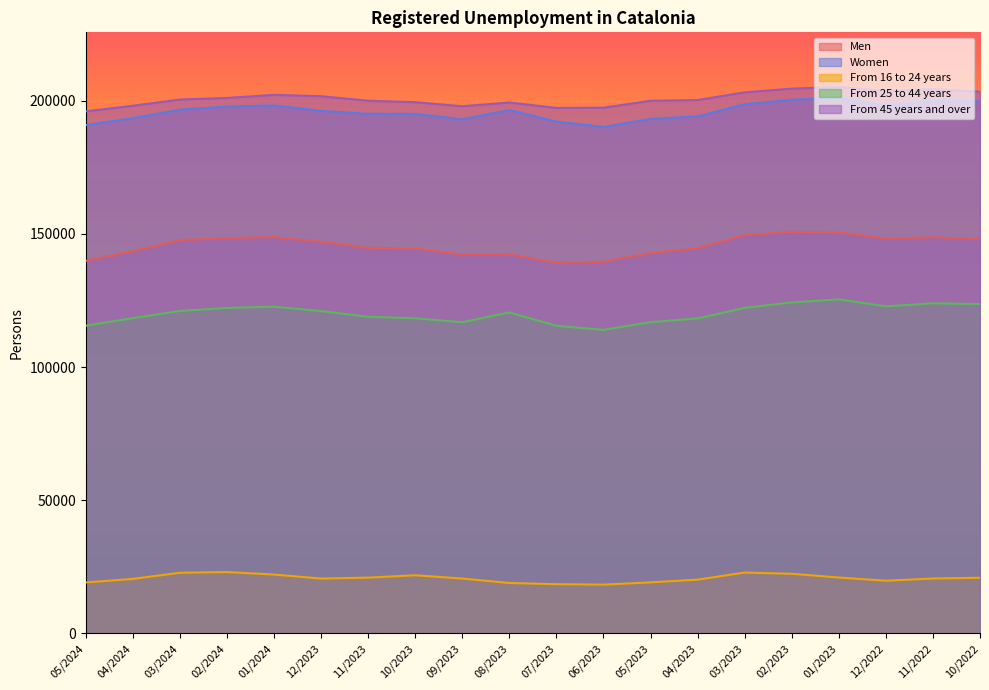

What is the value of the From 45 years and over point at the 16th from the left?

204595